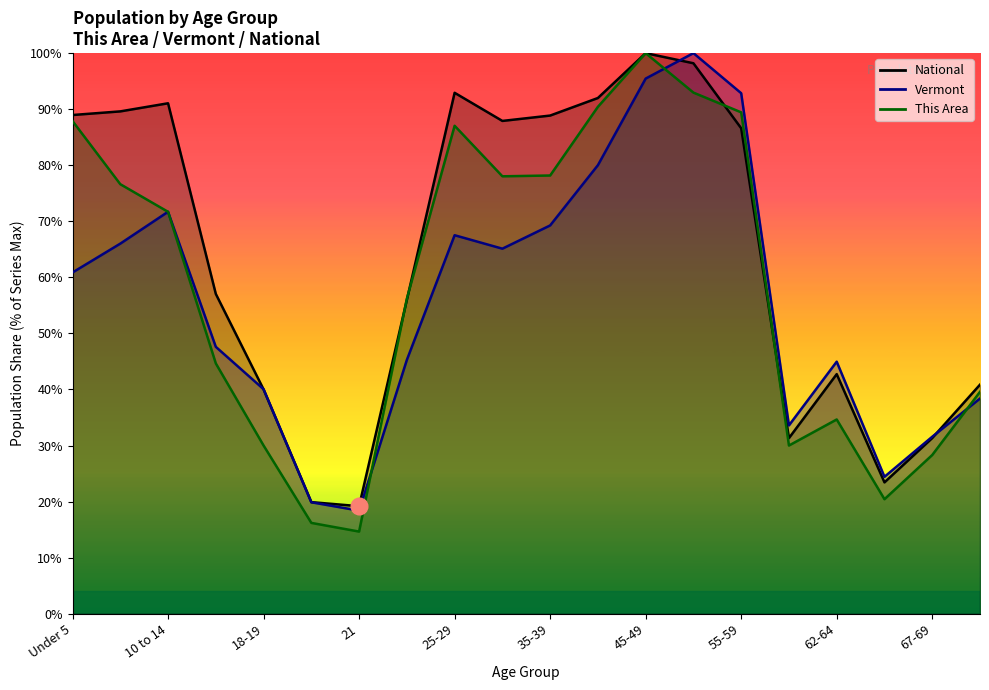

How many values in the National series exceed 86?

10